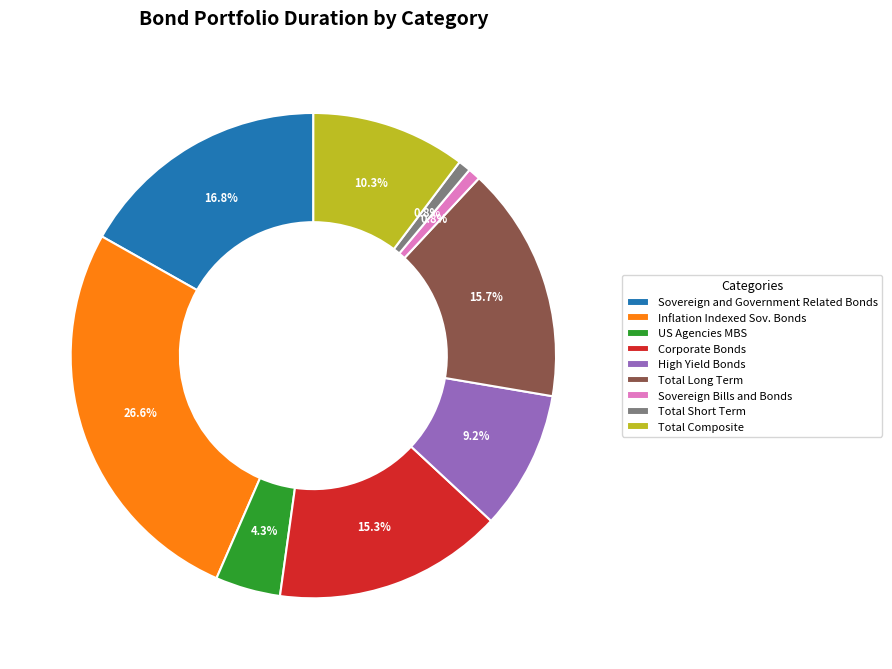

To the nearest percent, what portion does Total Composite represent?

10%